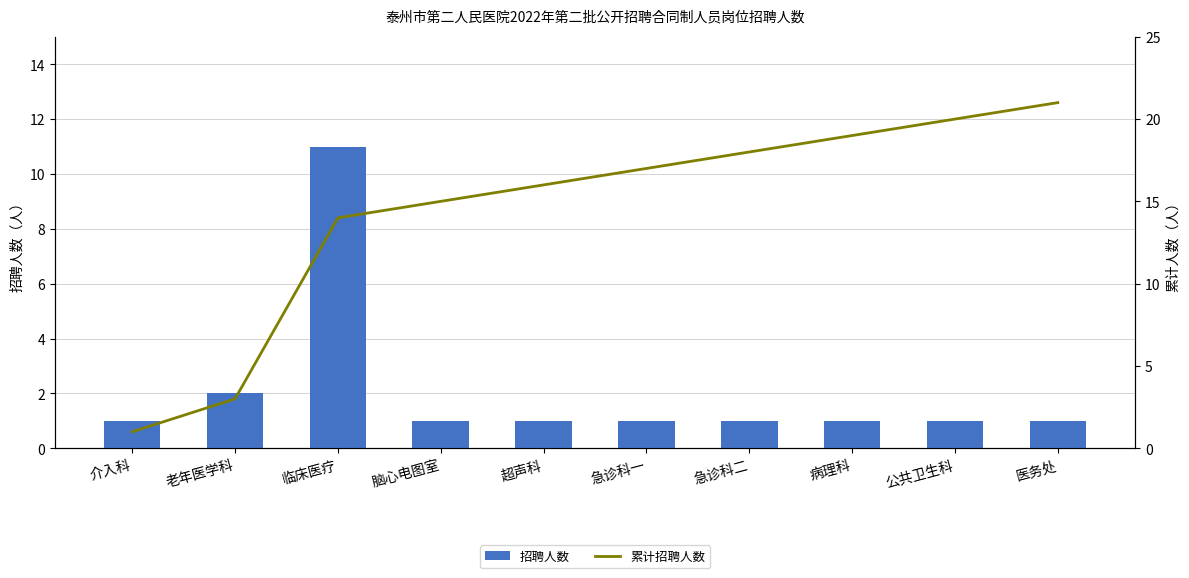

What is the approximate value of 招聘人数 at 介入科?

1